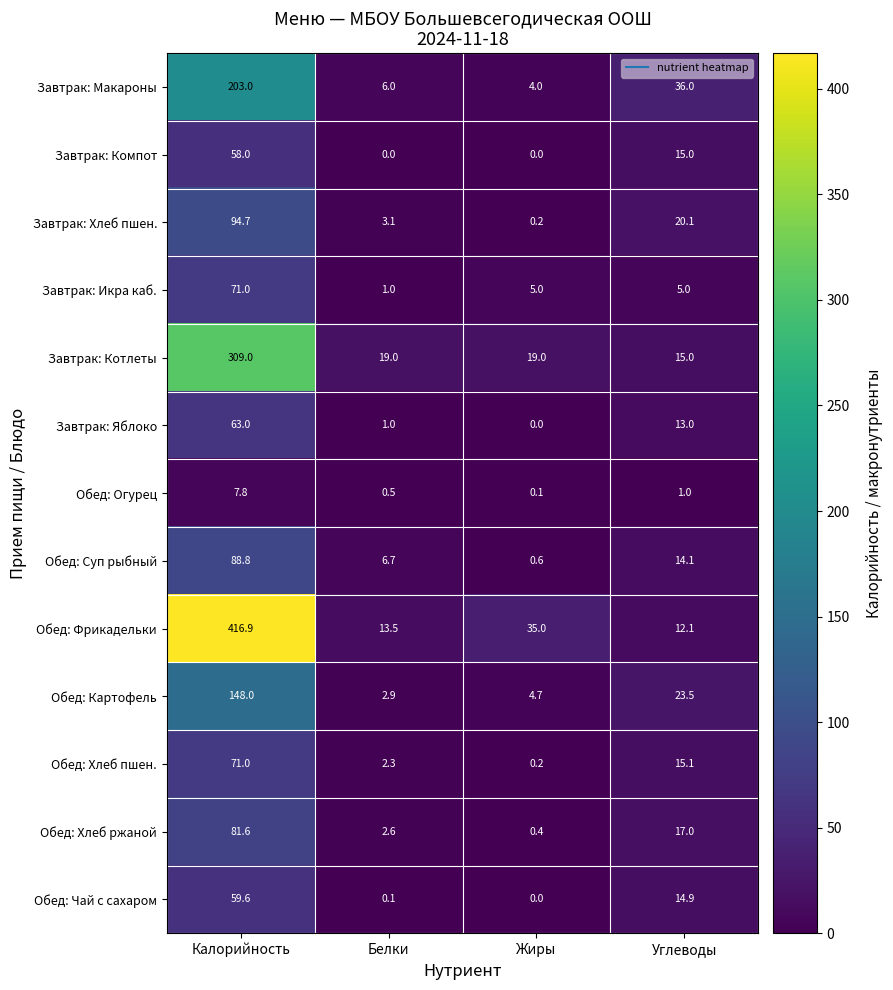

The value of Обед: Хлеб пшен. at Углеводы is 15.1. True or false?

True